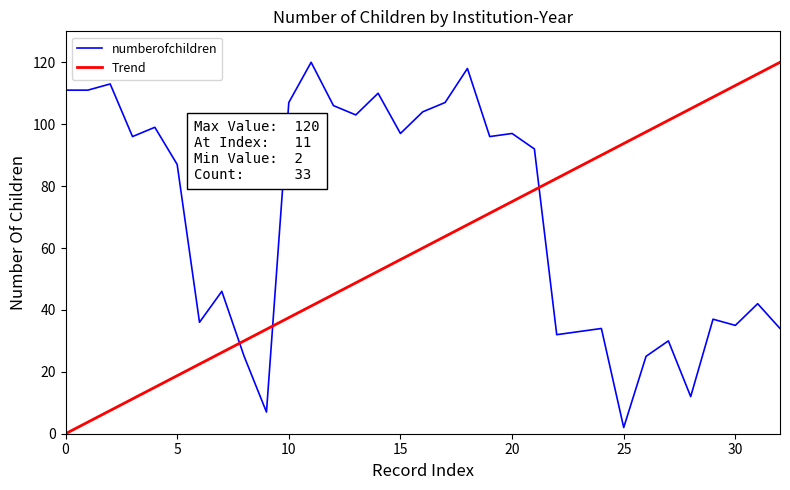

Reading right to left, extract all data points from this chart.

34	42	35	37	12	30	25	2	34	33	32	92	97	96	118	107	104	97	110	103	106	120	107	7	25	46	36	87	99	96	113	111	111